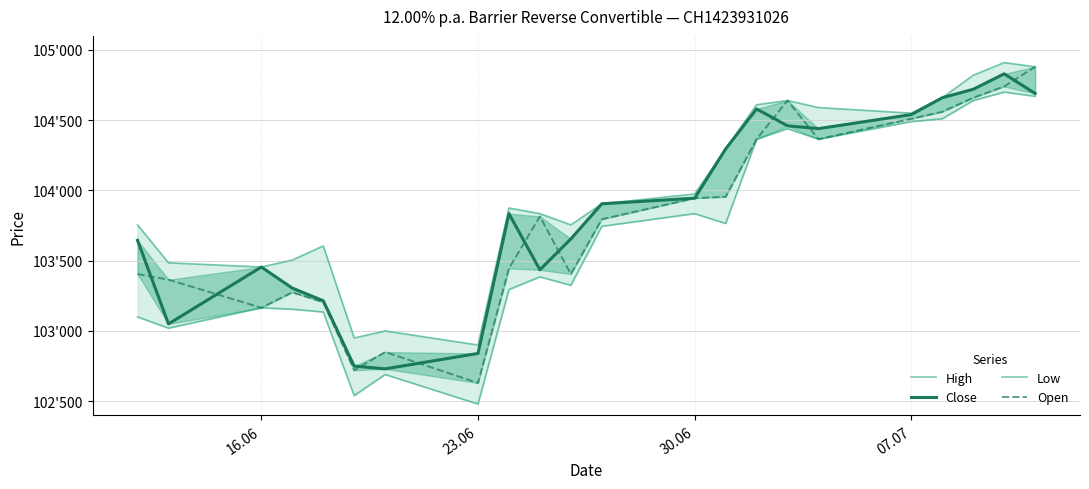

True or false: Close has more than 1 interior local peaks.

True